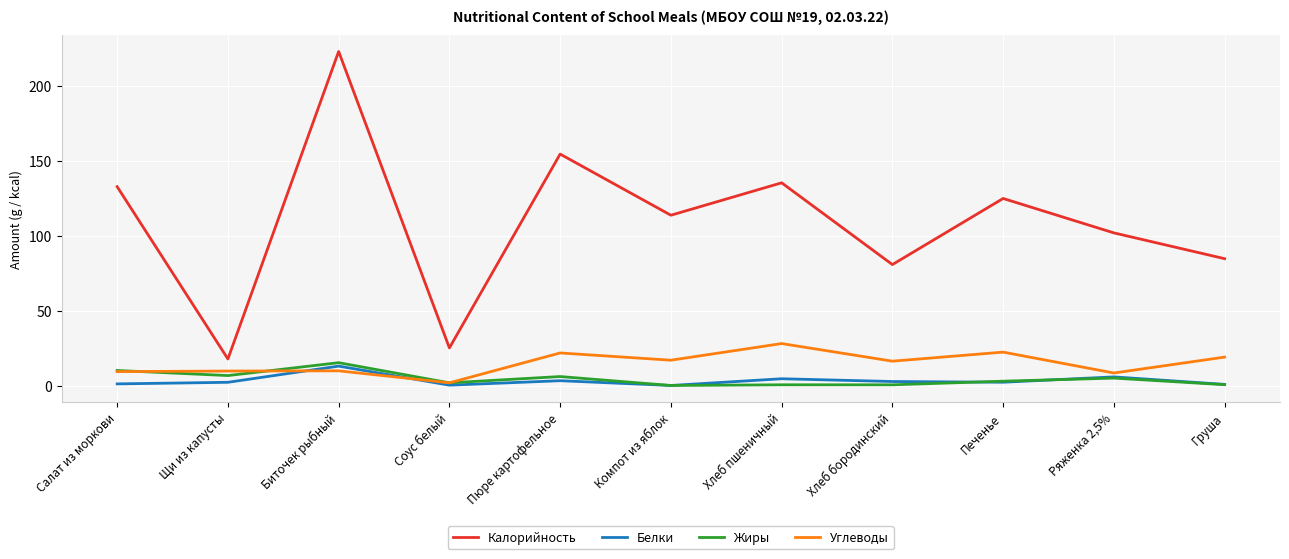

What is the label of the 7th point from the right?

Пюре картофельное